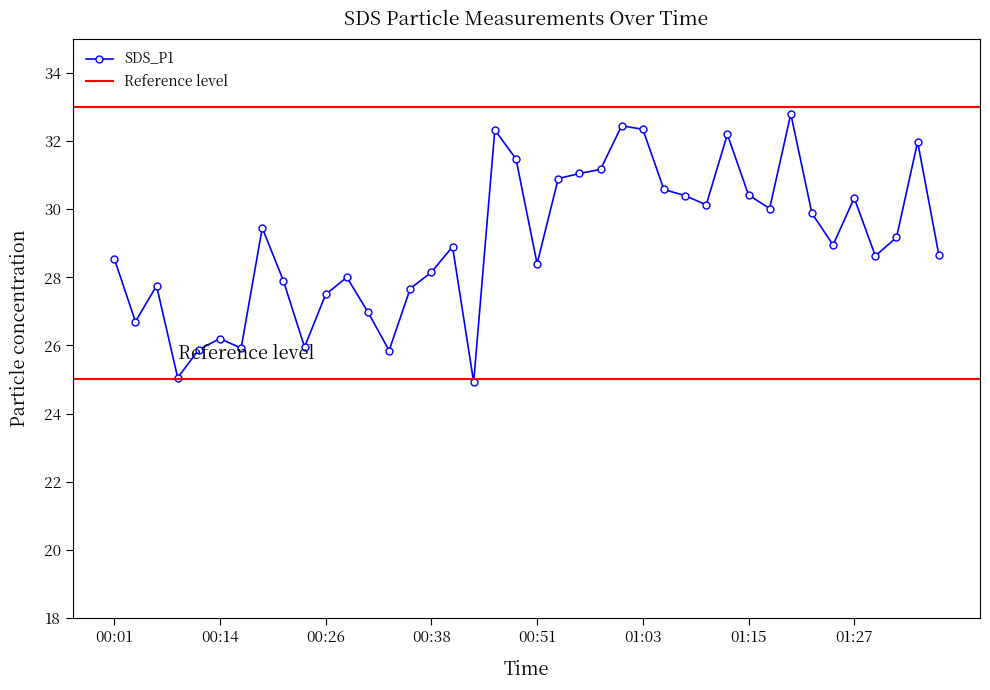

Reading left to right, what are all the values shown in this chart?

00:01=28.6	00:04=26.7	00:06=27.8	00:09=25.1	00:11=25.9	00:14=26.2	00:16=25.9	00:19=29.4	00:21=27.9	00:24=25.9	00:26=27.5	00:28=28.0	00:31=27.0	00:33=25.9	00:36=27.7	00:38=28.1	00:41=28.9	00:43=24.9	00:46=32.3	00:48=31.5	00:51=28.4	00:53=30.9	00:56=31.1	00:58=31.2	01:00=32.5	01:03=32.4	01:05=30.6	01:08=30.4	01:10=30.1	01:13=32.2	01:15=30.4	01:18=30.0	01:20=32.8	01:22=29.9	01:25=28.9	01:27=30.3	01:30=28.6	01:32=29.2	01:35=32.0	01:37=28.7